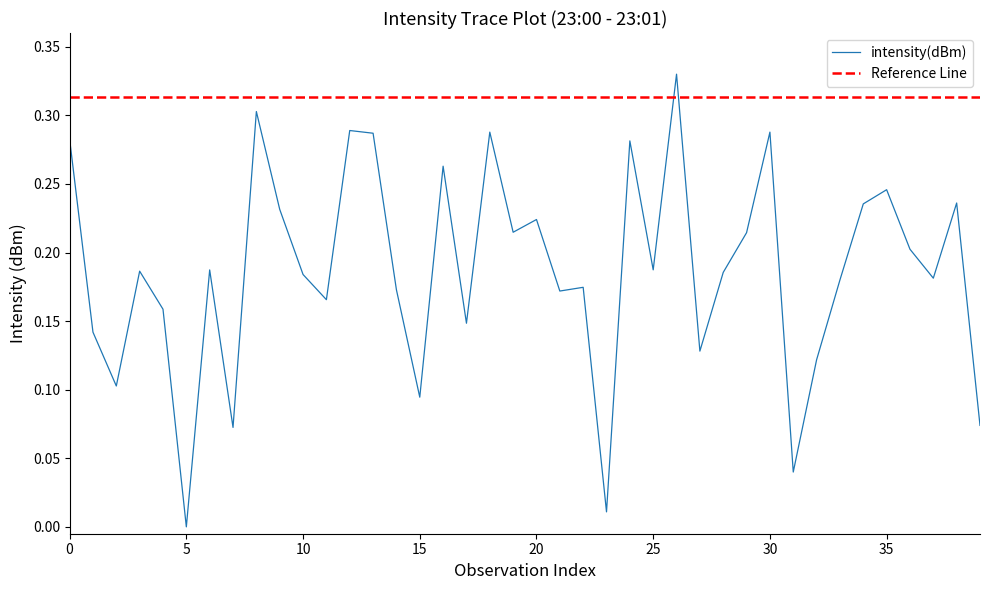

Is it true that intensity(dBm) equals 0.0 at 5?

True